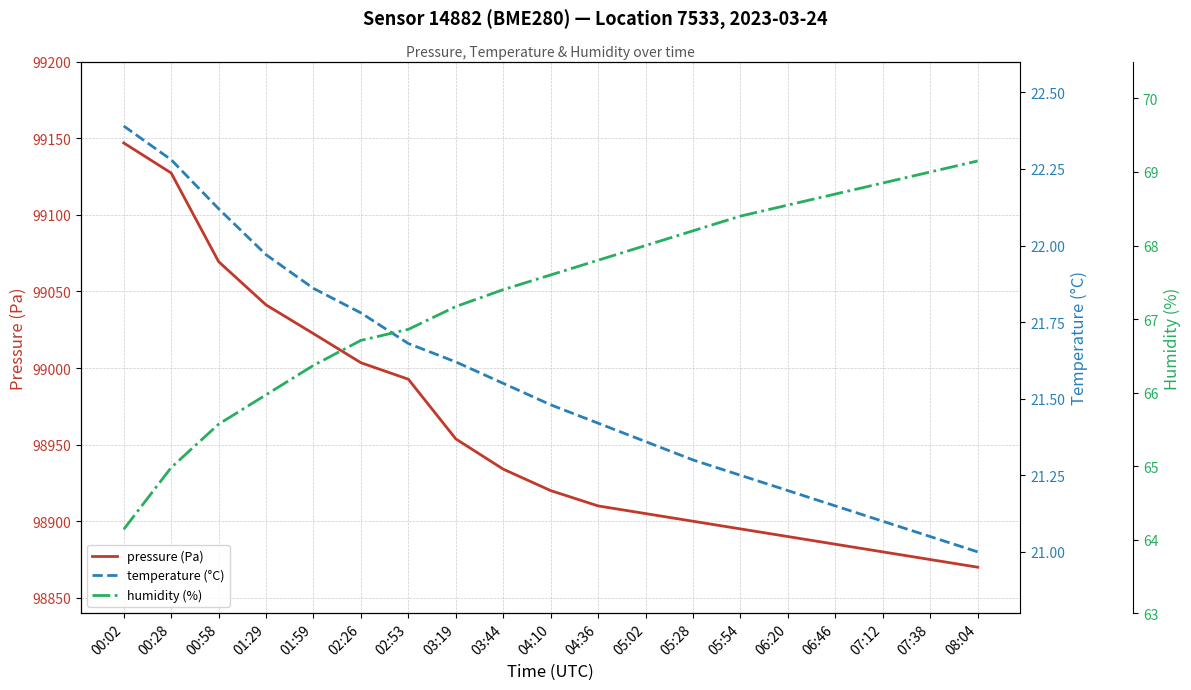

True or false: humidity (%) has more than 0 points higher than both neighbors.

False